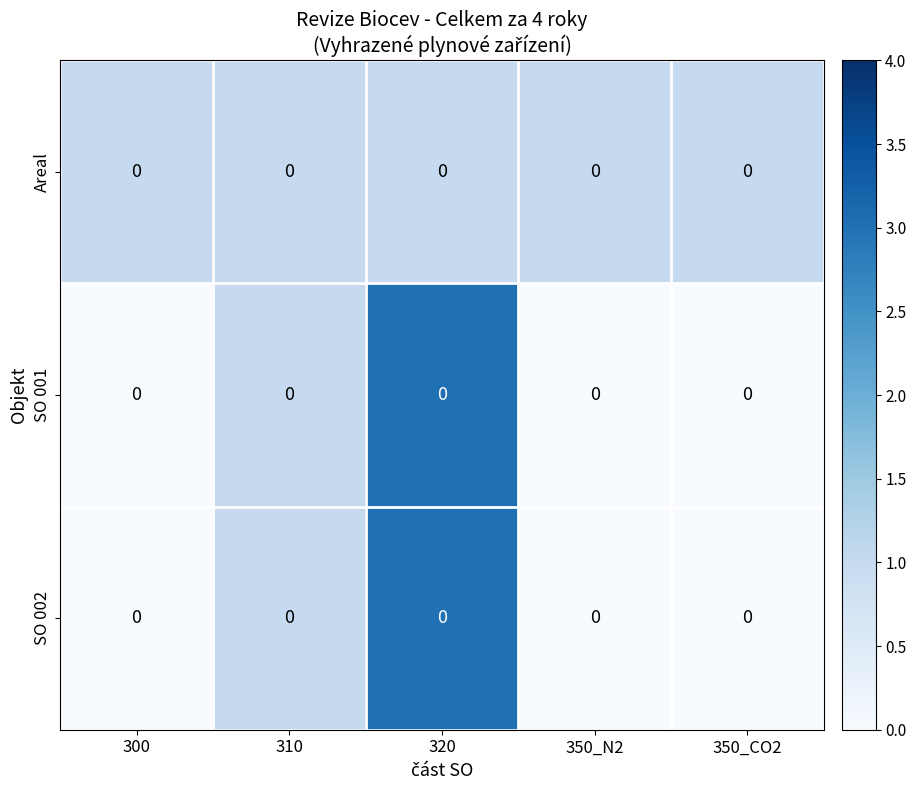

What is the average value of the Areal series?

1